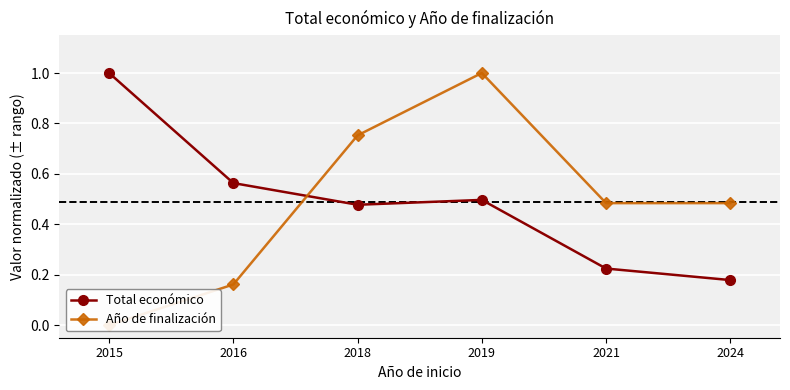

Read the Año de finalización value at 2024.

0.5